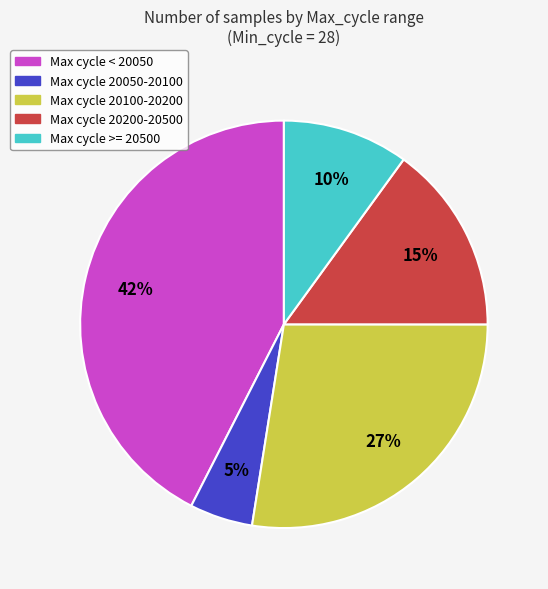

Does any single category account for the majority?

No